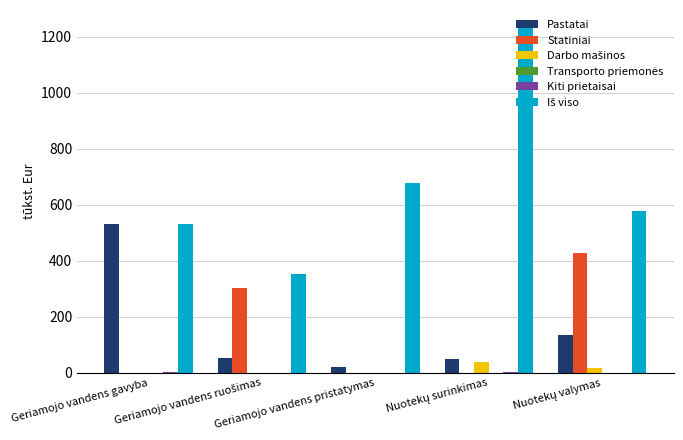

What is the greatest value displayed?

1233.1